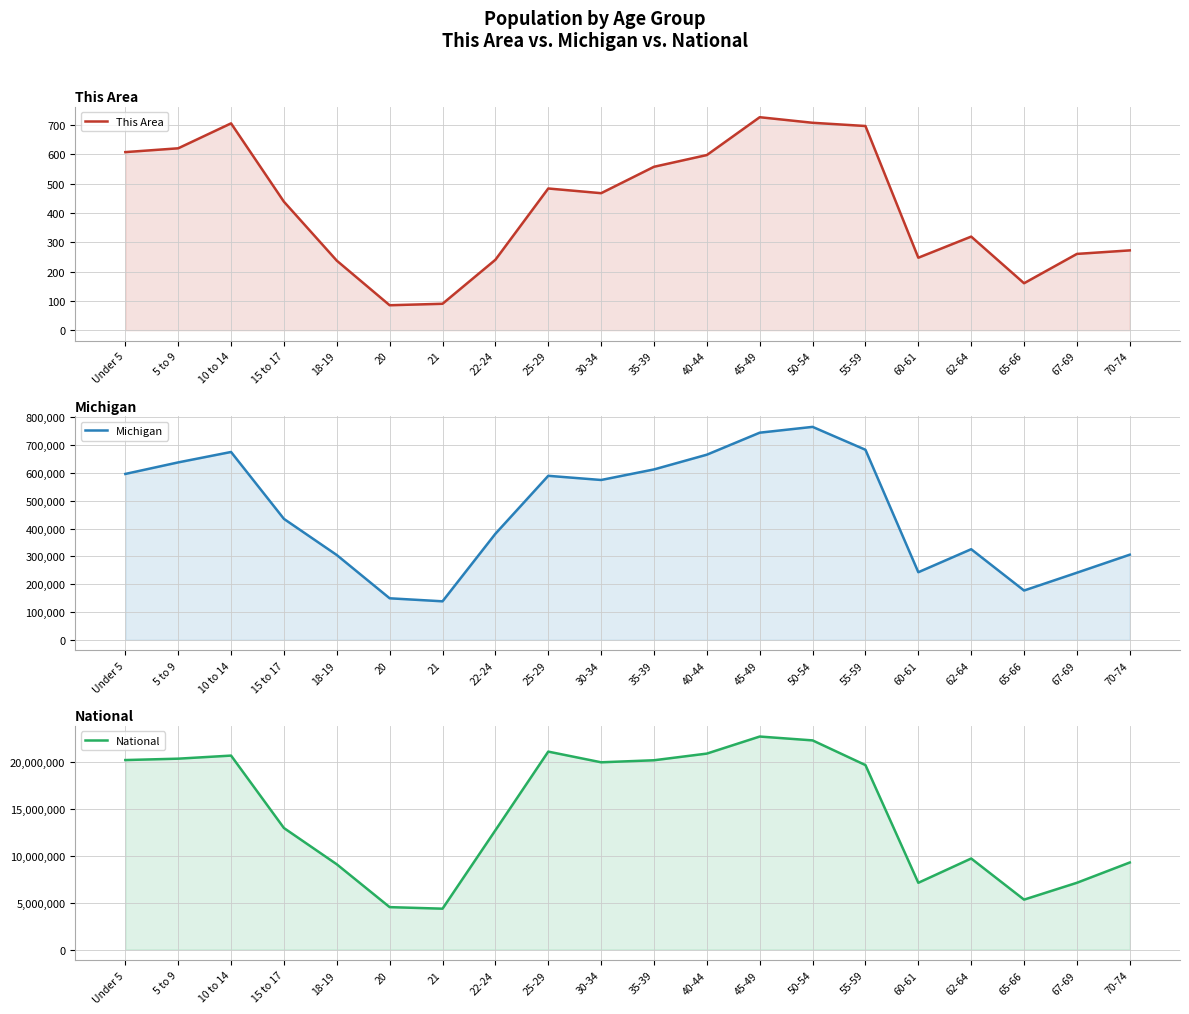

Is it true that This Area equals 85 at 20?

True